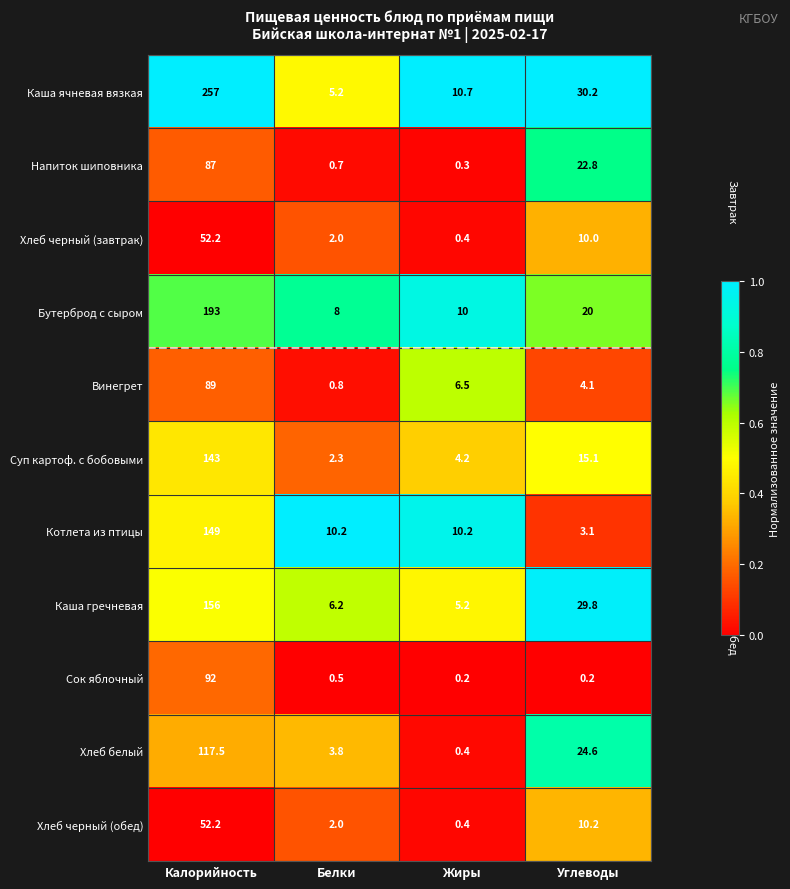

Rank the categories by Каша ячневая вязкая value from highest to lowest.

Калорийность, Углеводы, Жиры, Белки